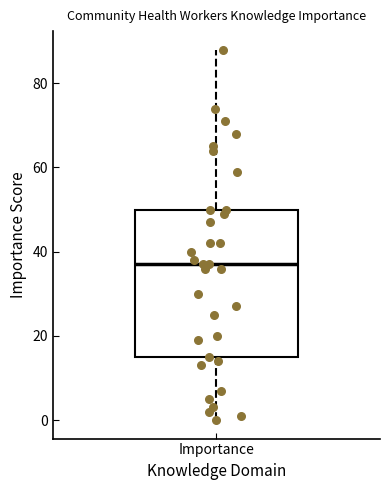

Read this box plot against the y-axis: the position of the median line, the range covered by the box, and the ends of both whiskers. The values are not printed on the chart, so give them approximately, as read against the axis.

median 38, box 16 to 50, whiskers 0 to 88